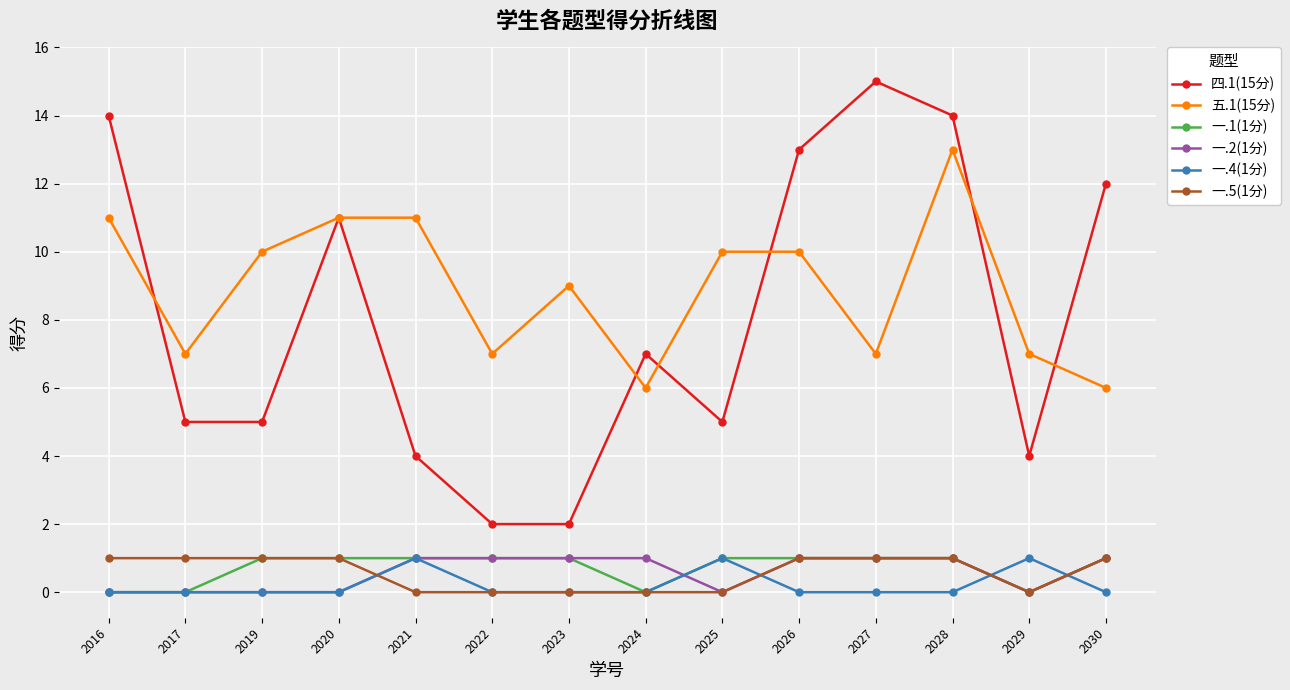

Which series changed the most between 2027 and 2030?

四.1(15分)